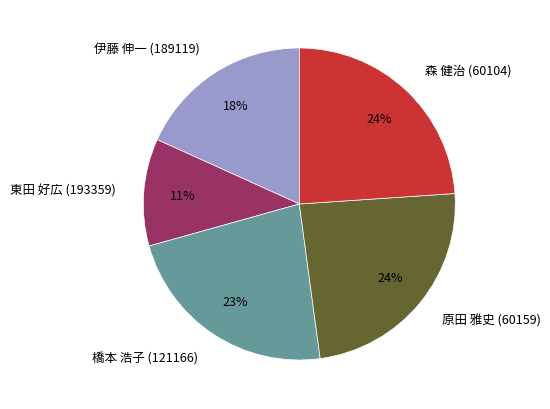

Approximately how many times larger is the value at 東田 好広 (193359) compared to 伊藤 伸一 (189119)?

0.6